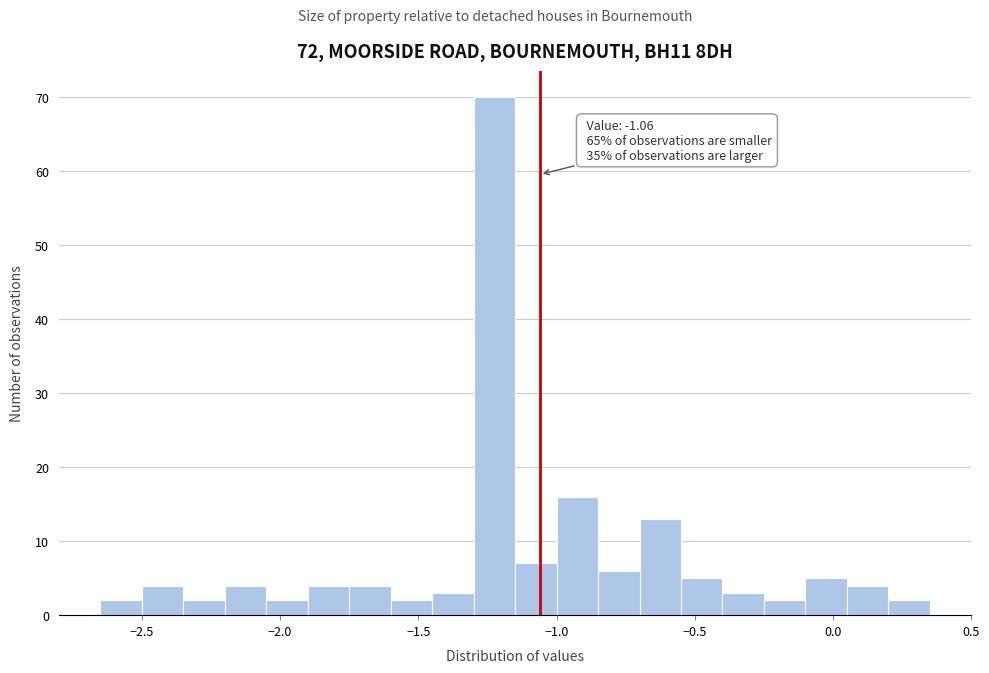

Around what value on the x-axis is the tallest bar? Give the approximate position of its centre, as read against the axis.

-1.20